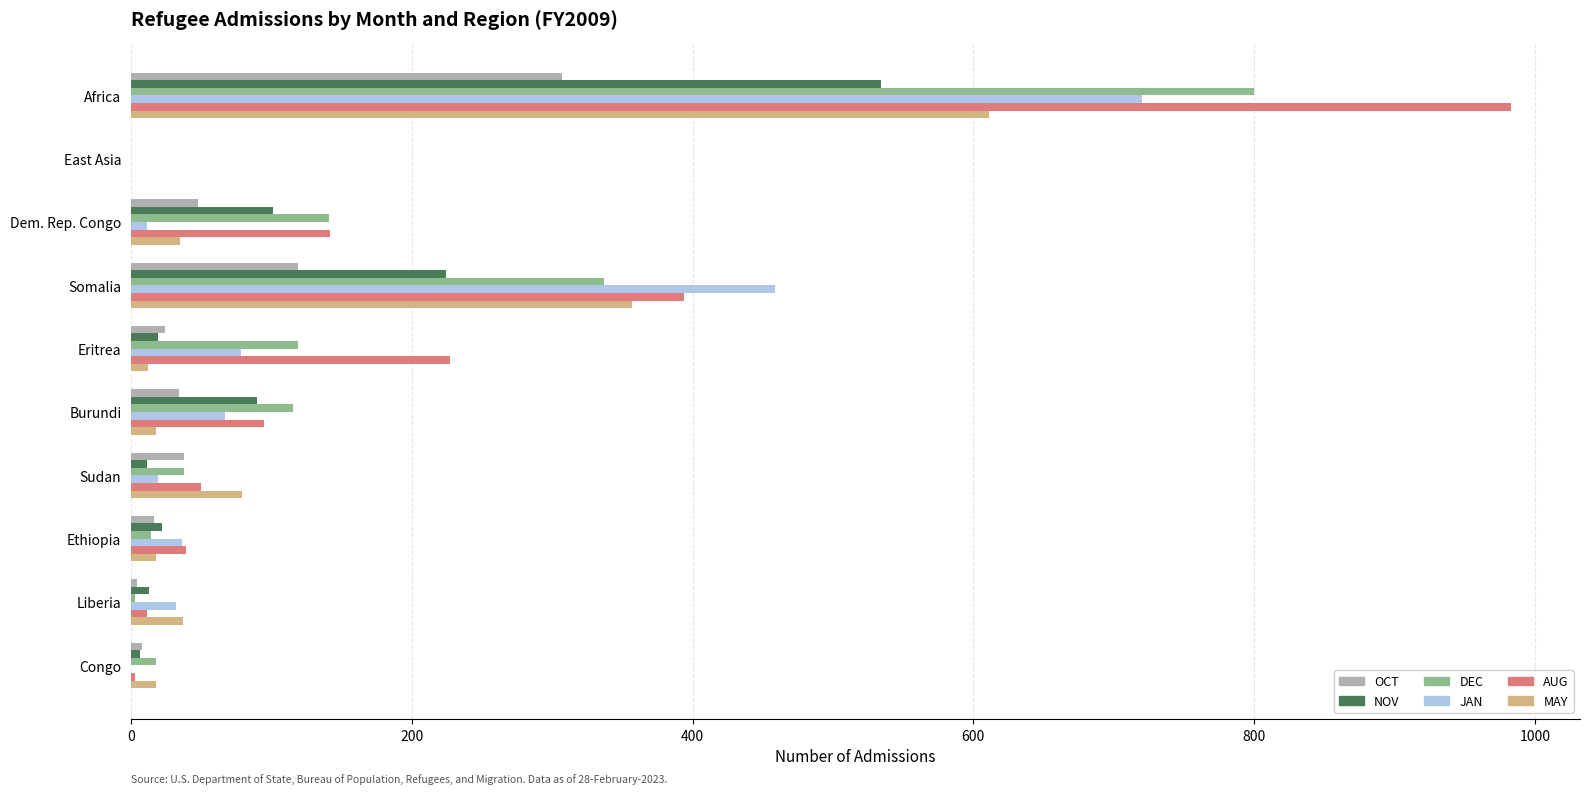

At which label is OCT closest to 153?

Somalia